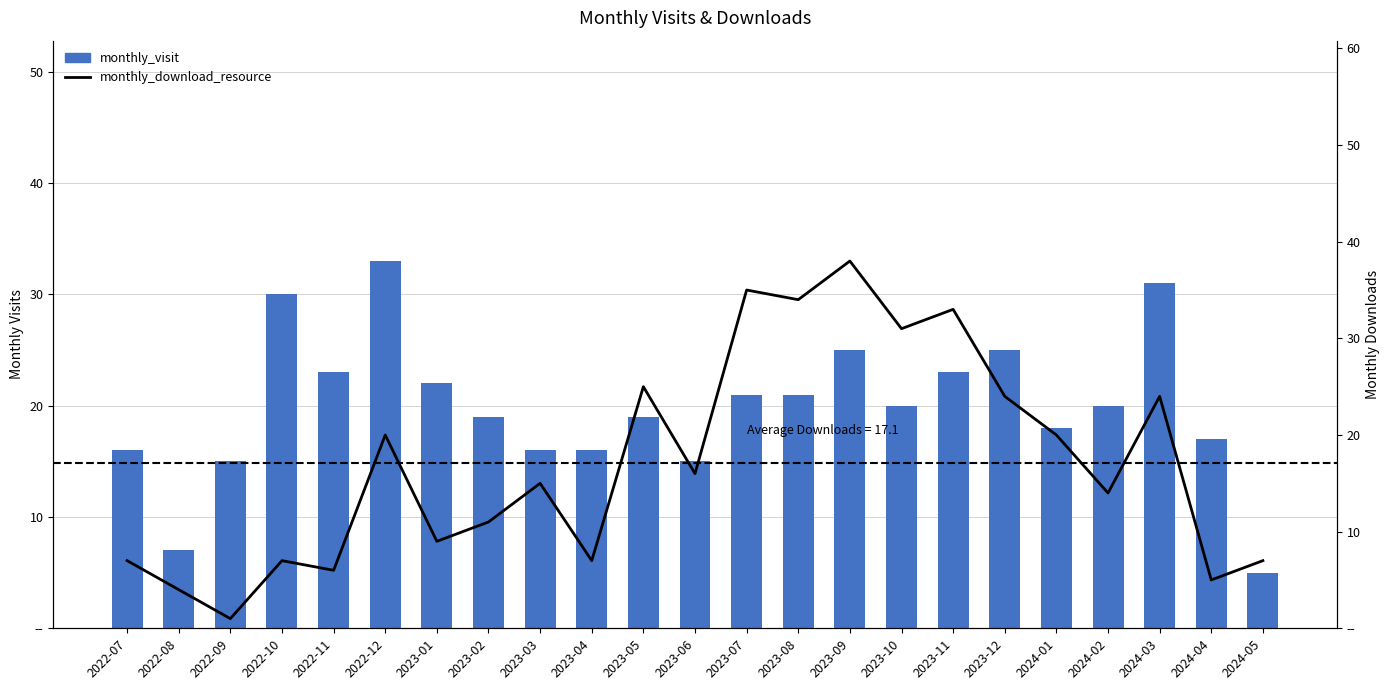

Is it true that monthly_download_resource equals 16 at 2023-06?

True